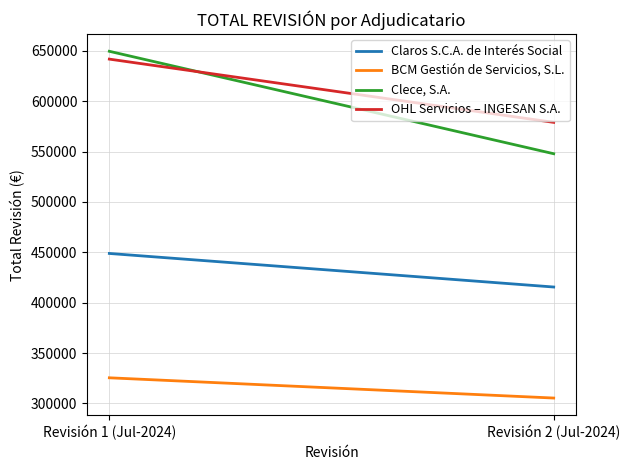

At which label does OHL Servicios – INGESAN S.A. first exceed 641816?

Revisión 1 (Jul-2024)